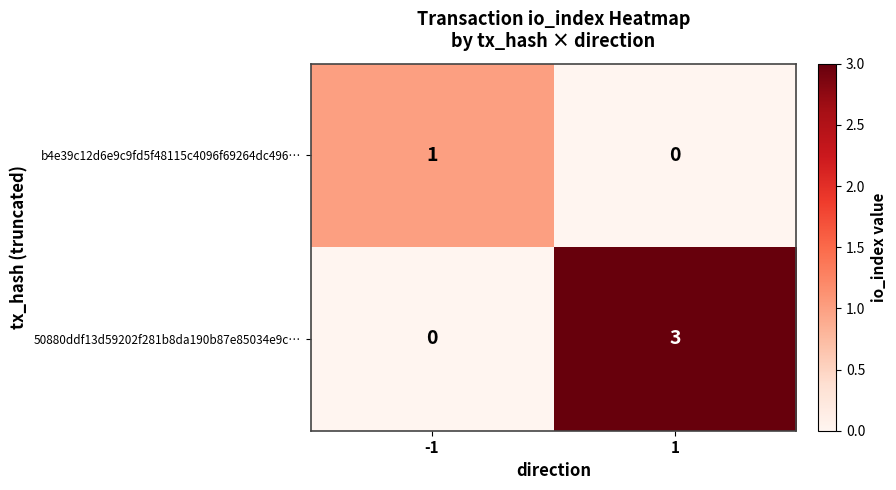

Which series changed the most between -1 and 1?

50880ddf13d59202f281b8da190b87e85034e9c…